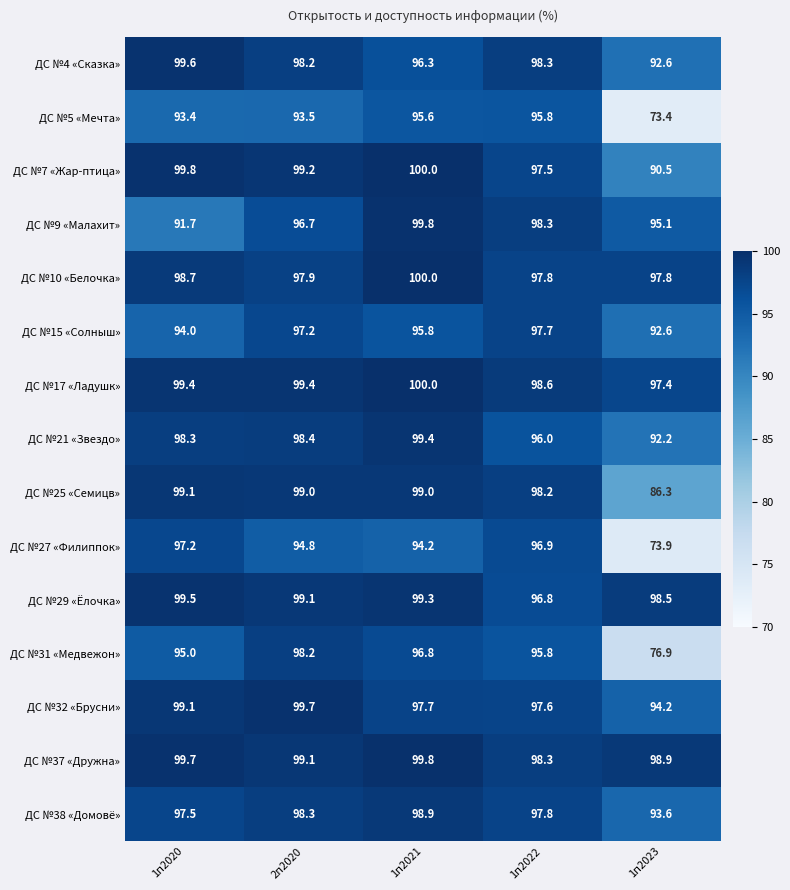

Where does the ДС №7 «Жар-птица» series first go above 99?

1п2020